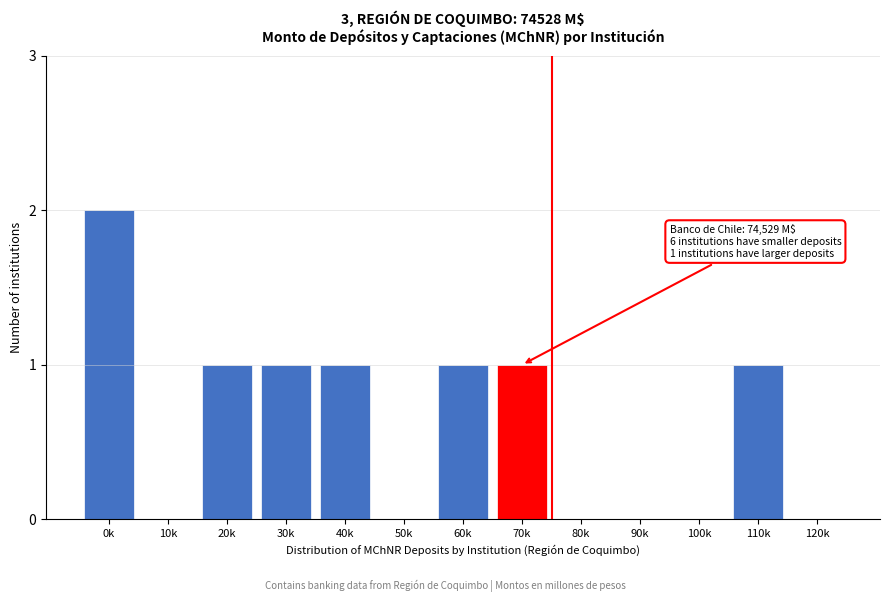

Reading left to right, extract all data points from this chart.

0k=2	10k=0	20k=1	30k=1	40k=1	50k=0	60k=1	70k=1	80k=0	90k=0	100k=0	110k=1	120k=0